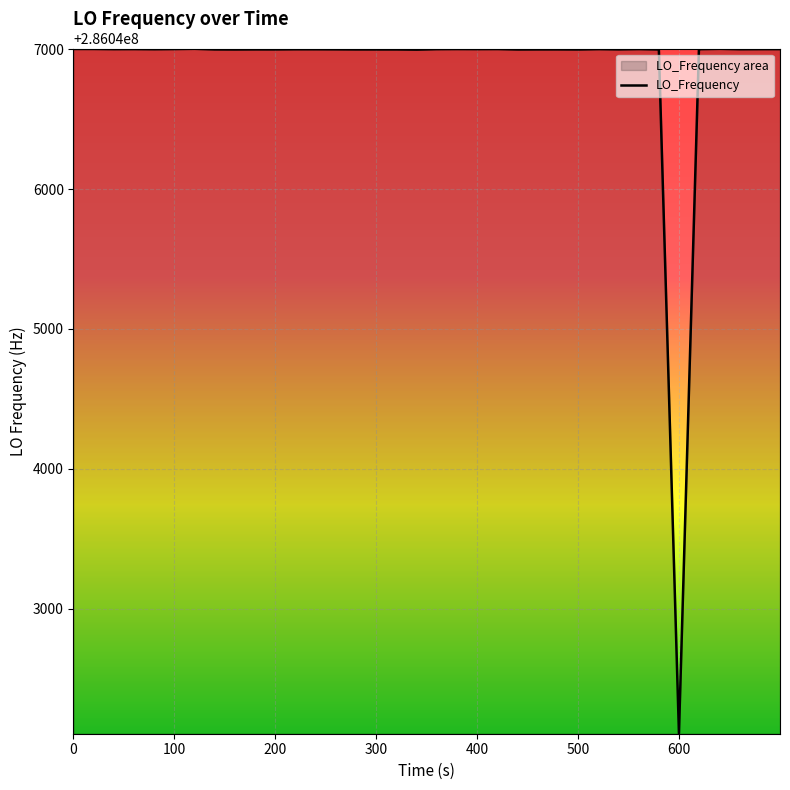

Reading left to right, transcribe all the data shown in this chart.

286047001.9	286047001.8	286047000.5	286047000.9	286047000.9	286046999.9	286047001.1	286047002.8	286046998.6	286046998.1	286046998.7	286046998.6	286046999.6	286046999.6	286046999.2	286046998.5	286046998.5	286046998.4	286046998.4	286046996.9	286047000.4	286047001.1	286047000.7	286047001.1	286046998.1	286046998.6	286046998.7	286046998.2	286046998.2	286047000.6	286046998.8	286047000.9	286046998.2	286042108.4	286047000.4	286047000.4	286047002.7	286046999.9	286047000.5	286047000.7